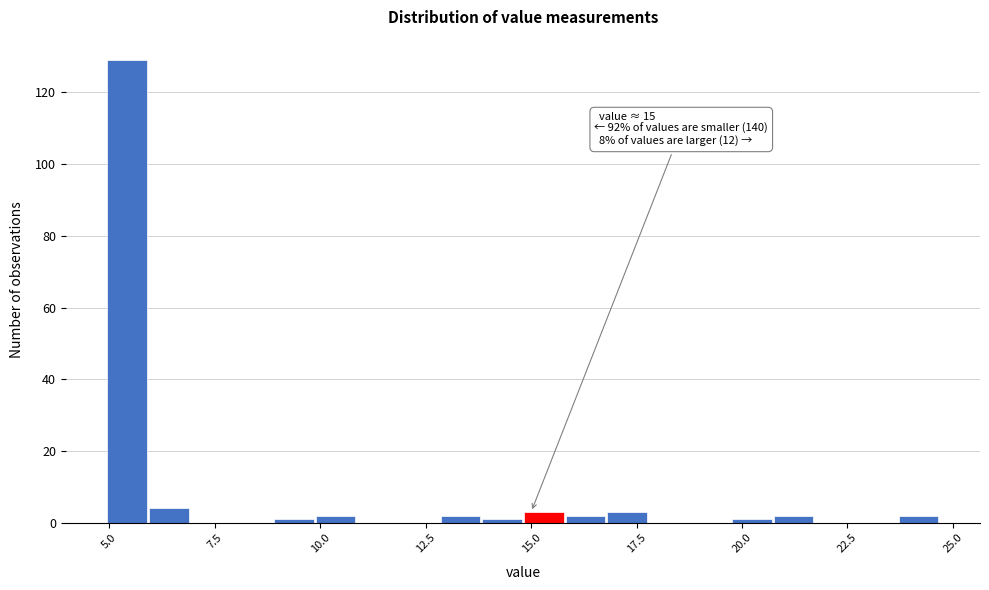

Read against the x-axis, roughly where is the centre of the tallest bar?

5.5